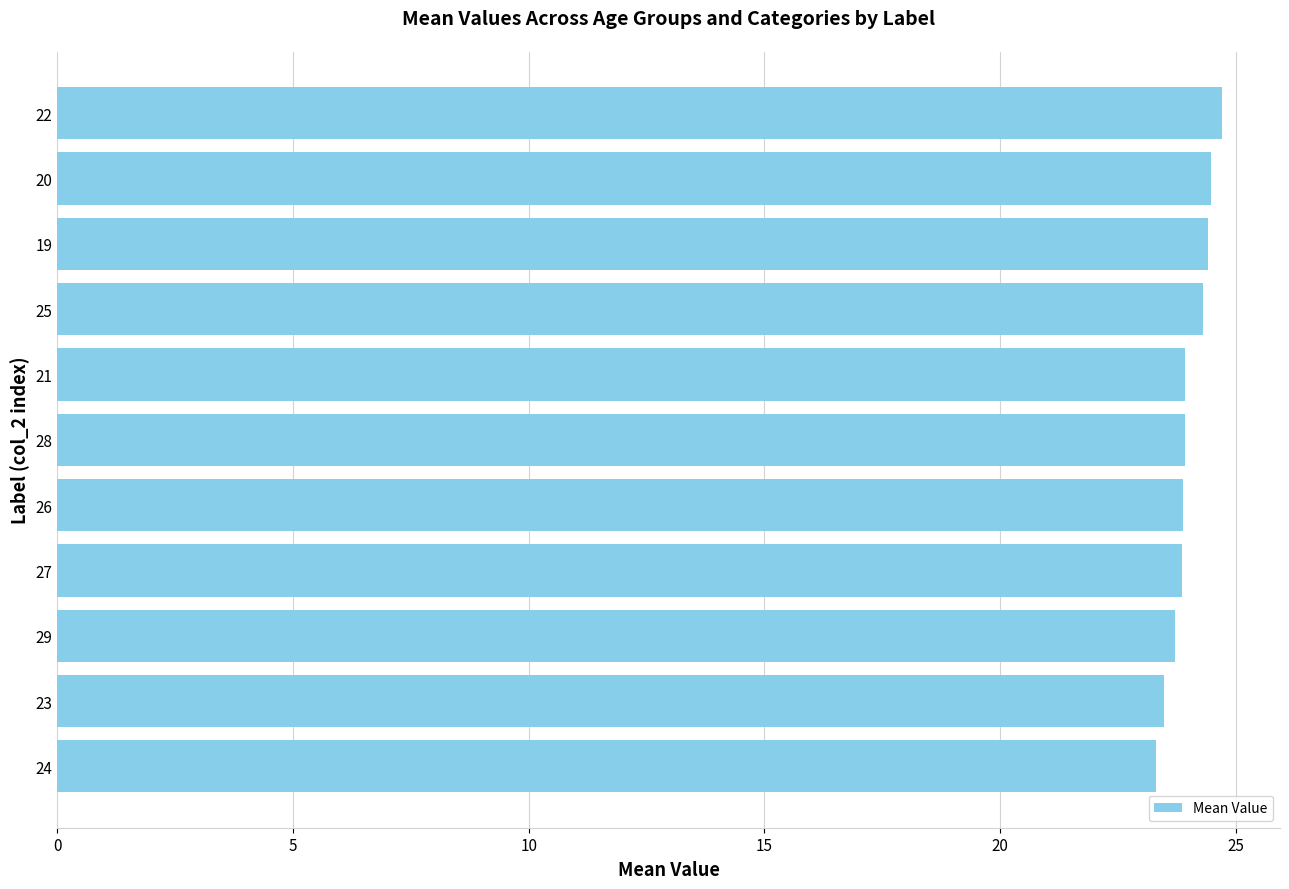

Is it true that the value at 24 is 23.3?

True